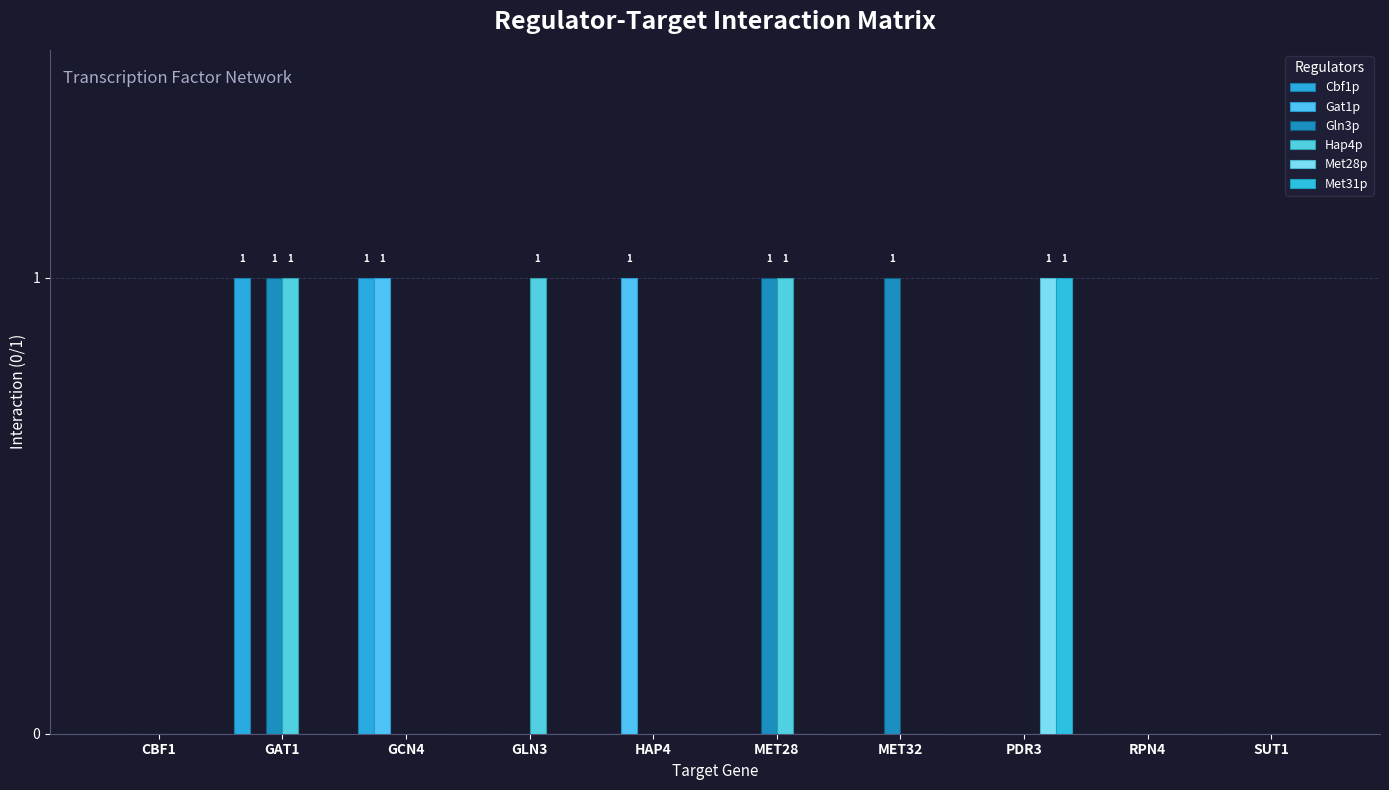

How many series are shown in this chart?

6